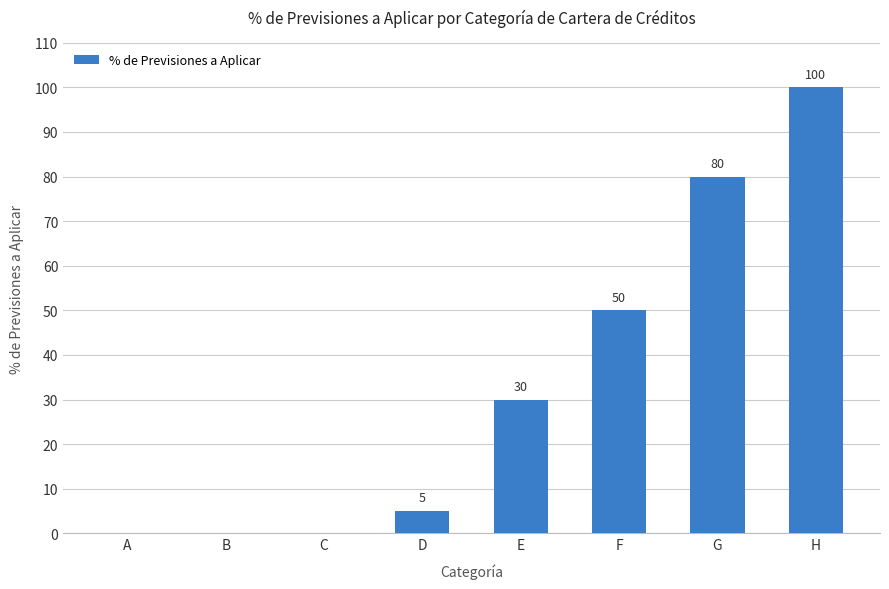

What is the sum of the values at D and A?

5